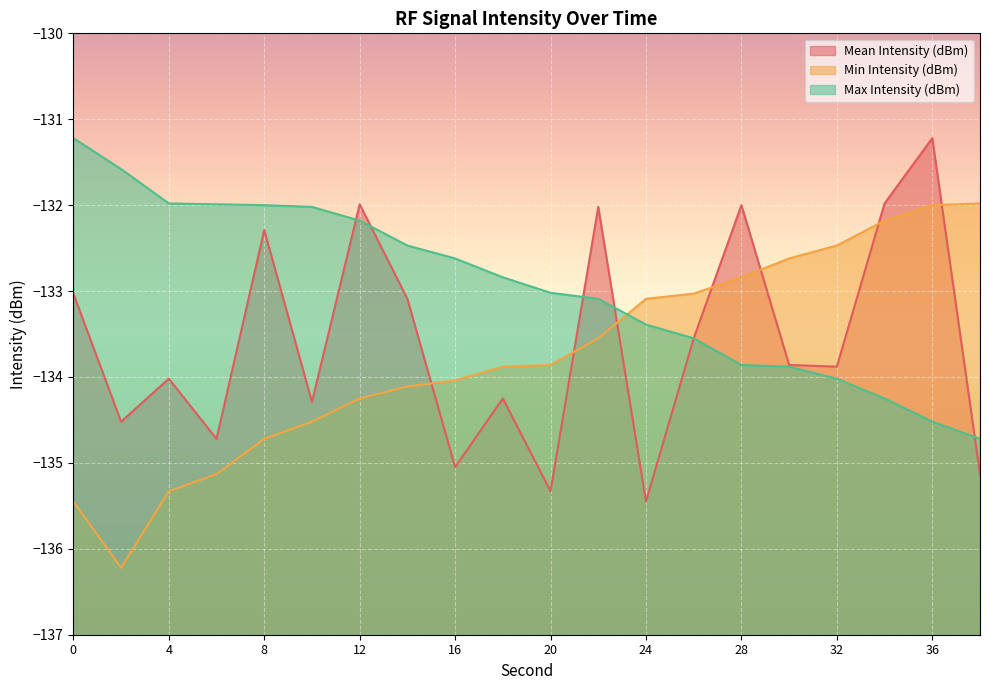

Where is Min Intensity (dBm) nearest to the value -134?

16